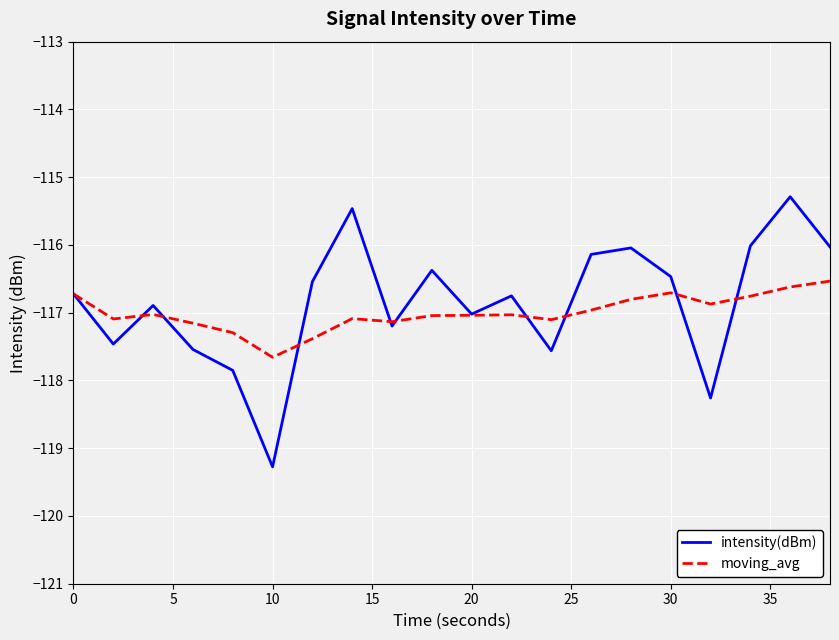

Which series has the largest range (max minus min)?

intensity(dBm)